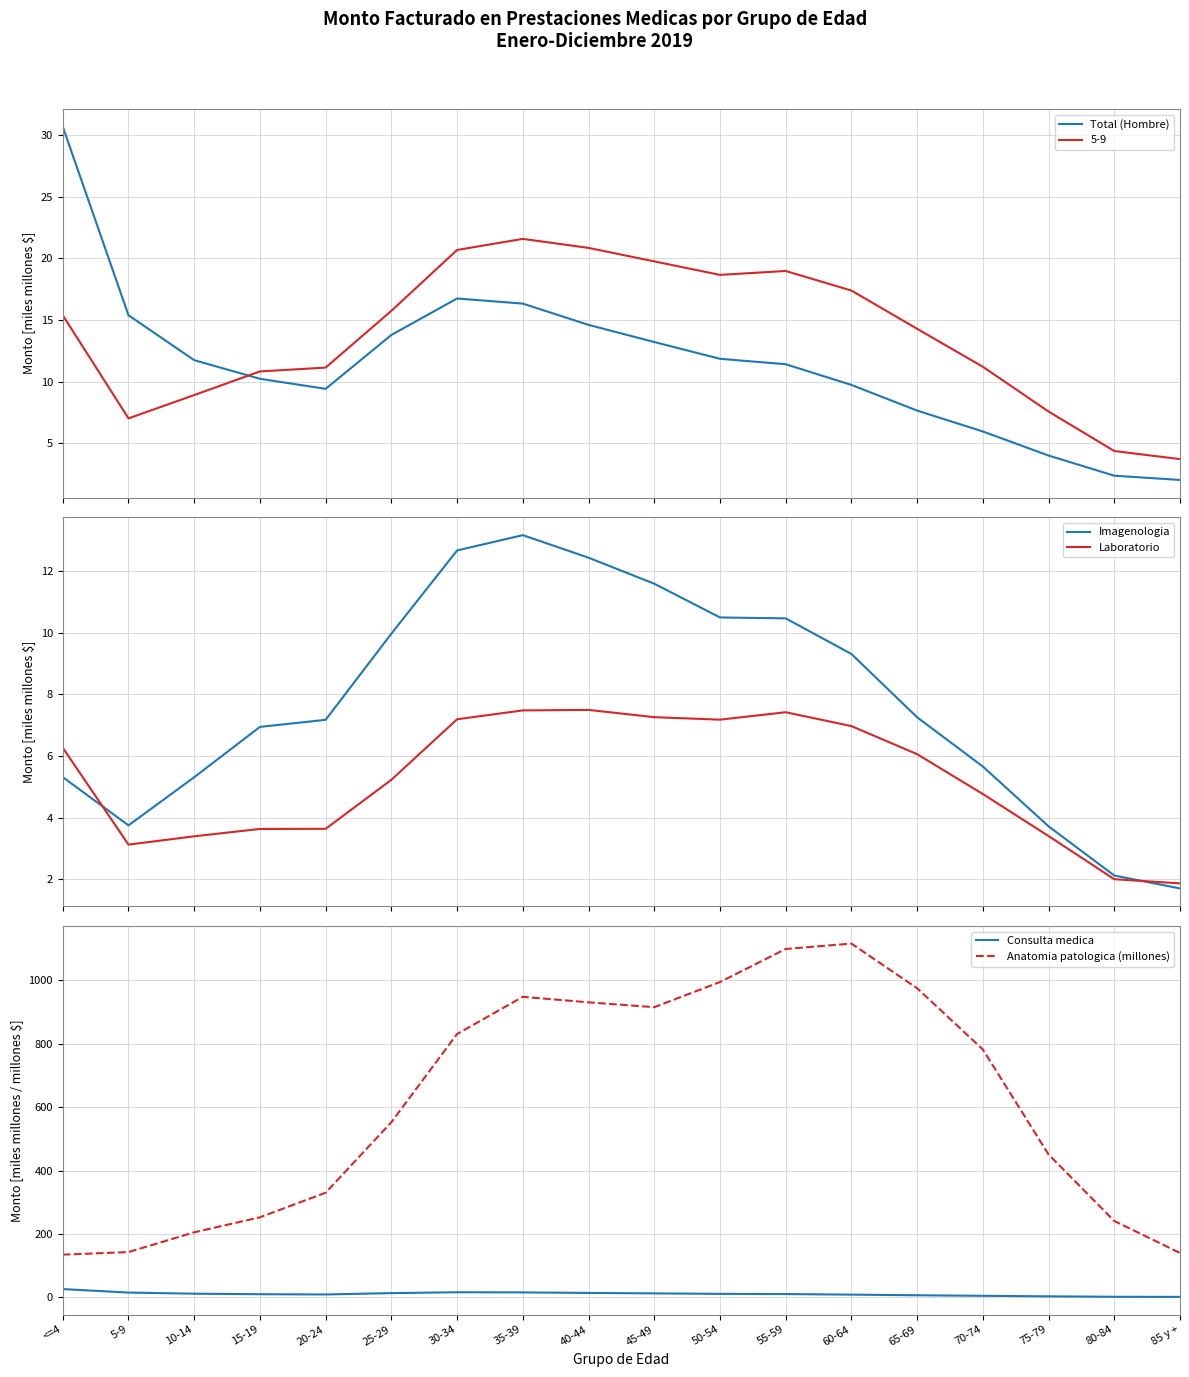

Which category has the lowest value in the Total (Hombre) series?

85 y +